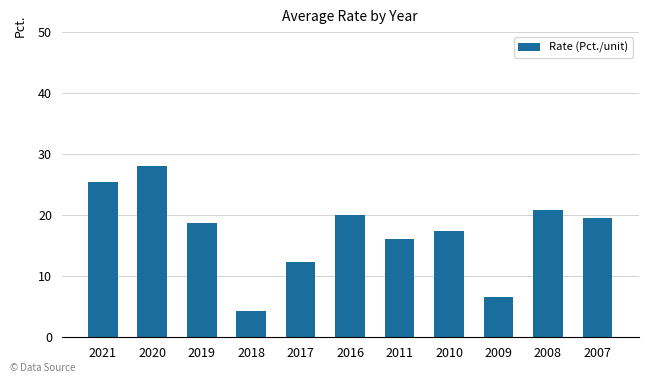

Are the bars horizontal?

No